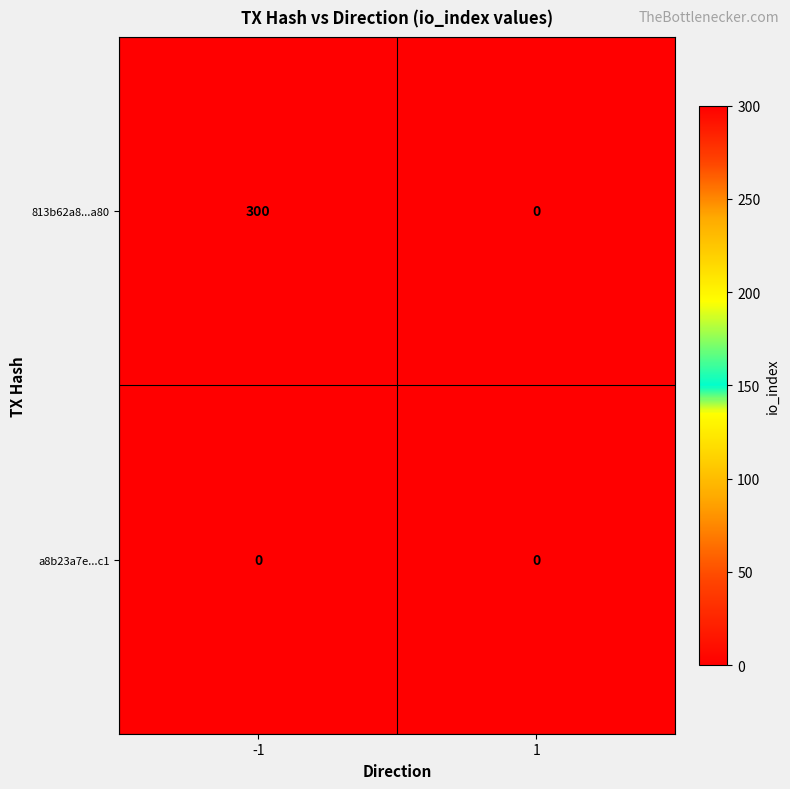

What is the maximum value shown in the chart?

300